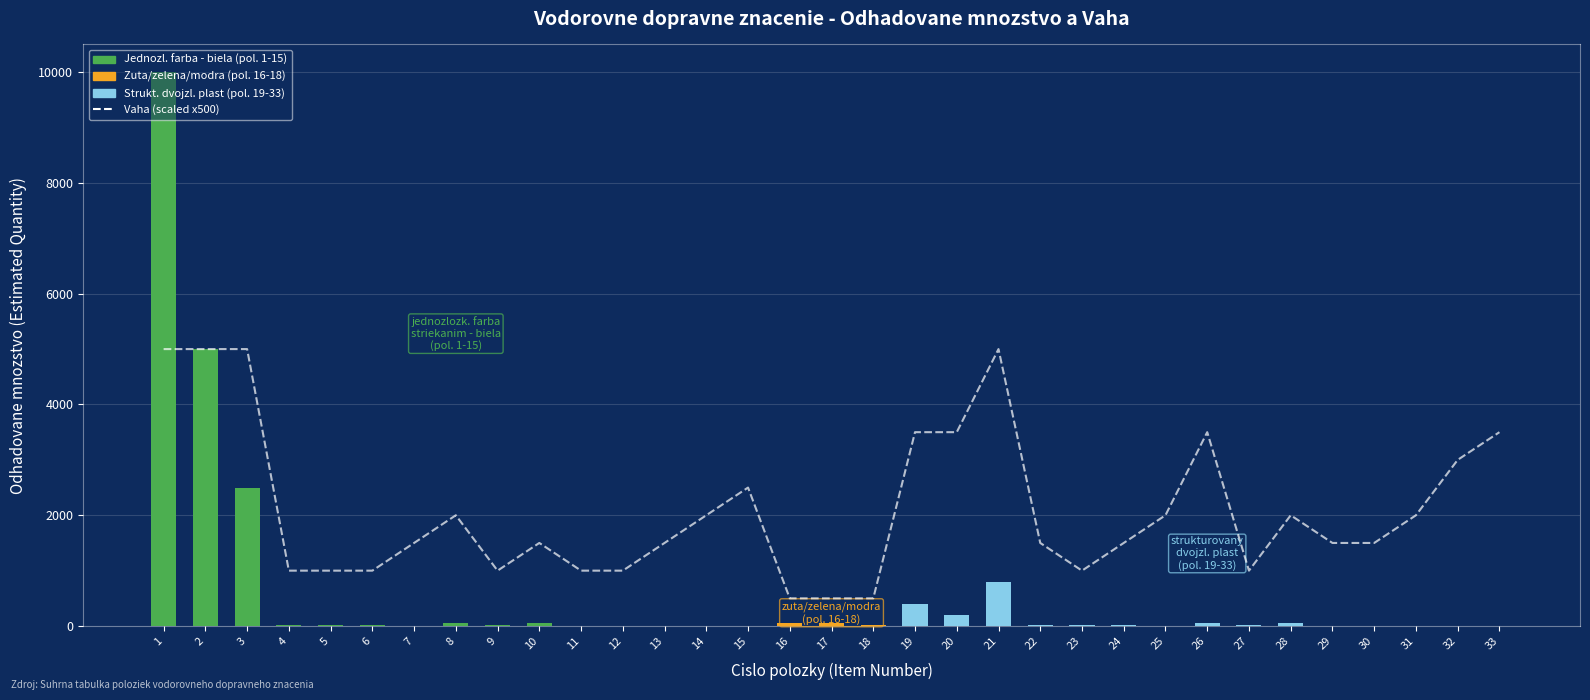

What is the total value across all series at 22?

1510